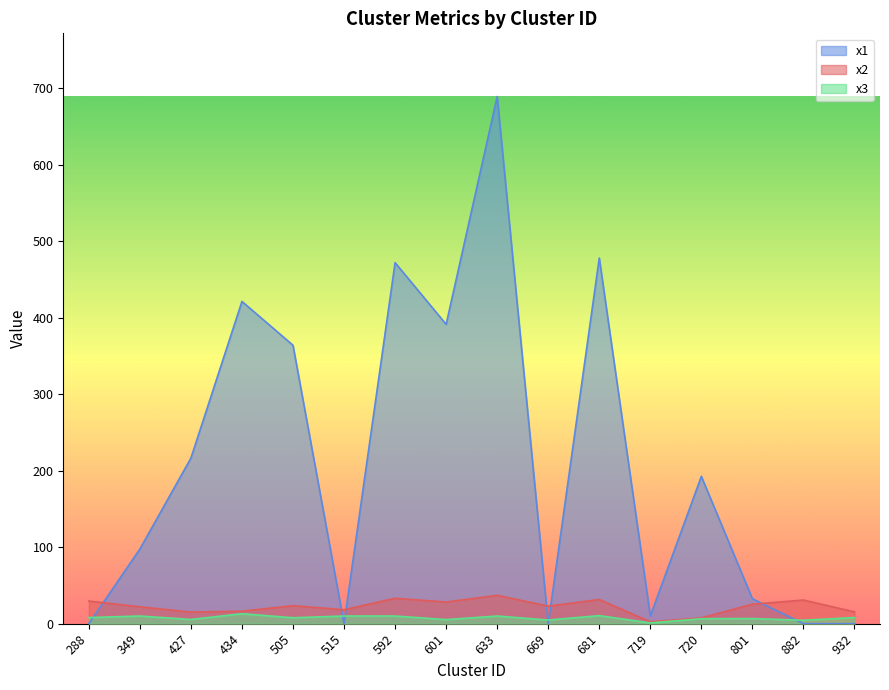

Is it true that x1 equals 32.6 at 801?

True